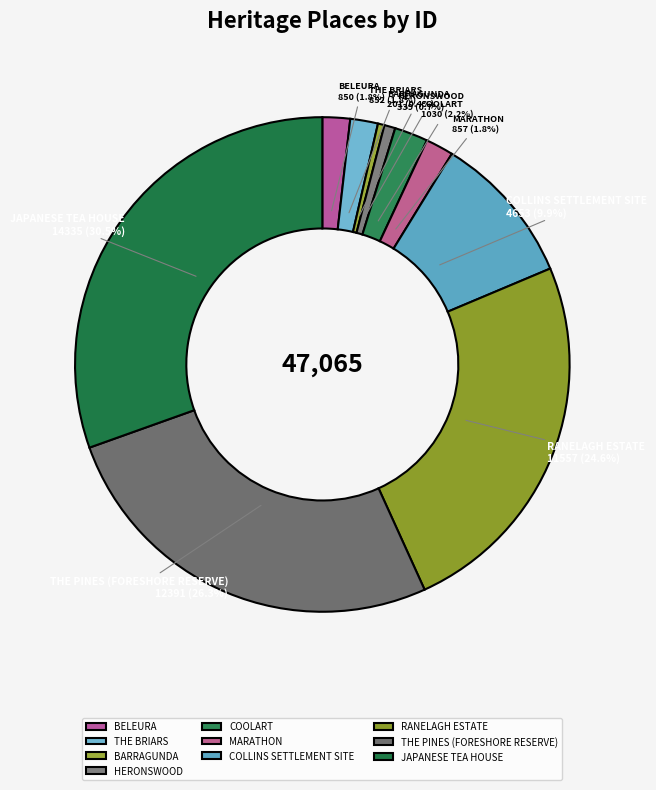

How many slices are in this pie chart?

10